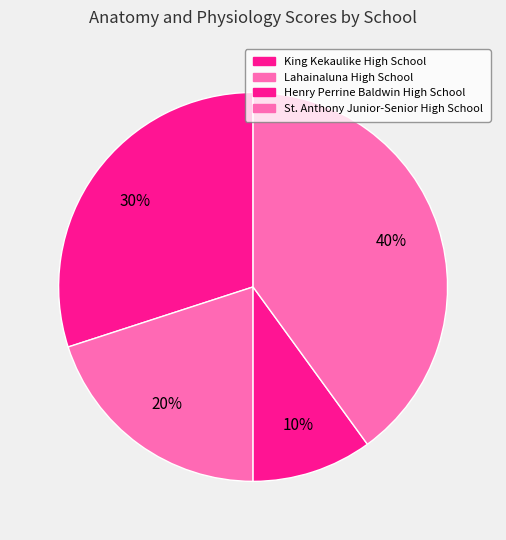

To the nearest percent, what is the difference between the St. Anthony Junior-Senior High School and King Kekaulike High School slice percentages?

10%